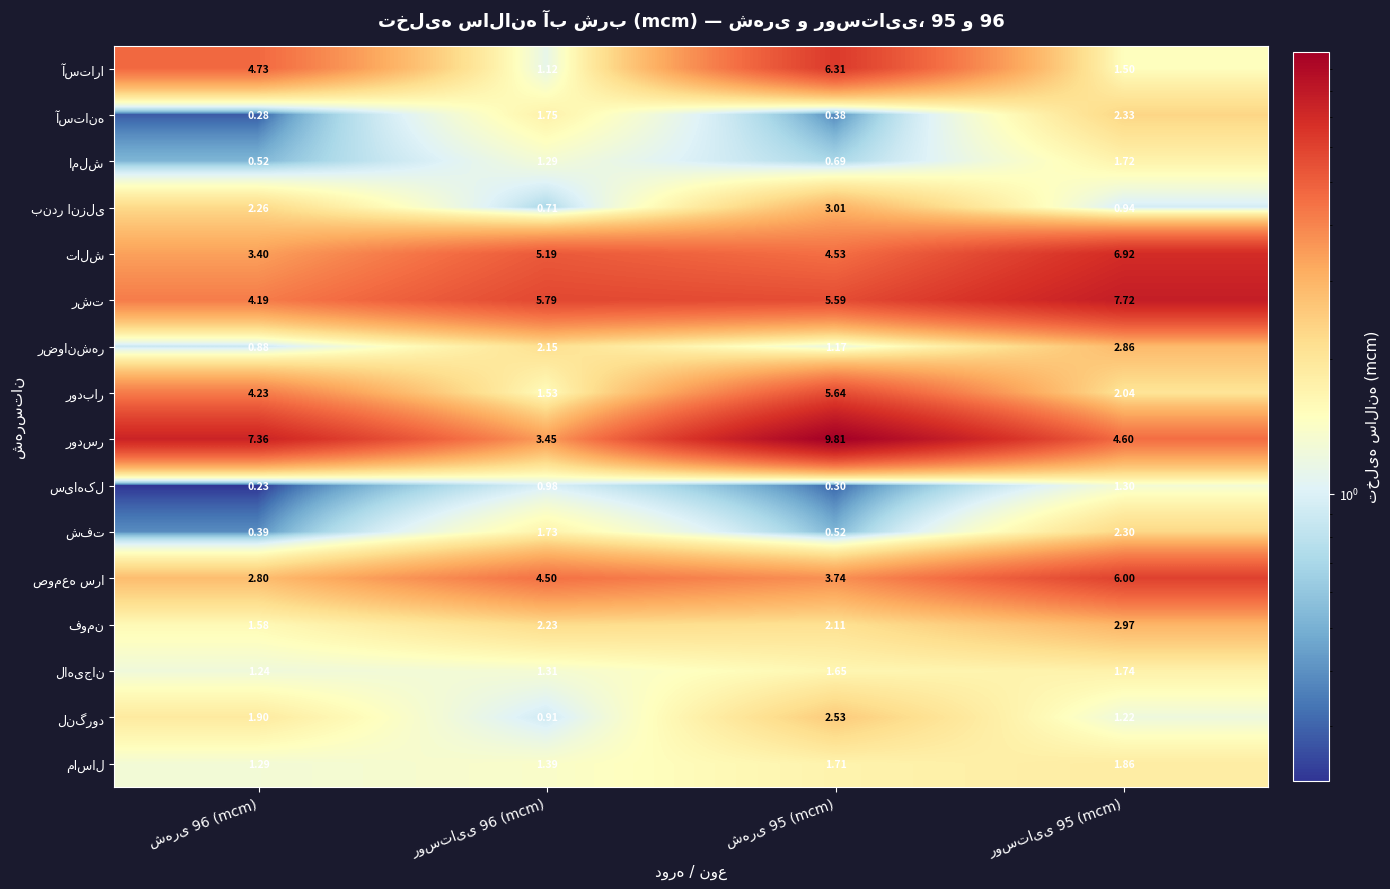

What is the difference between the highest and lowest values at روستایی 96 (mcm)?

5.1